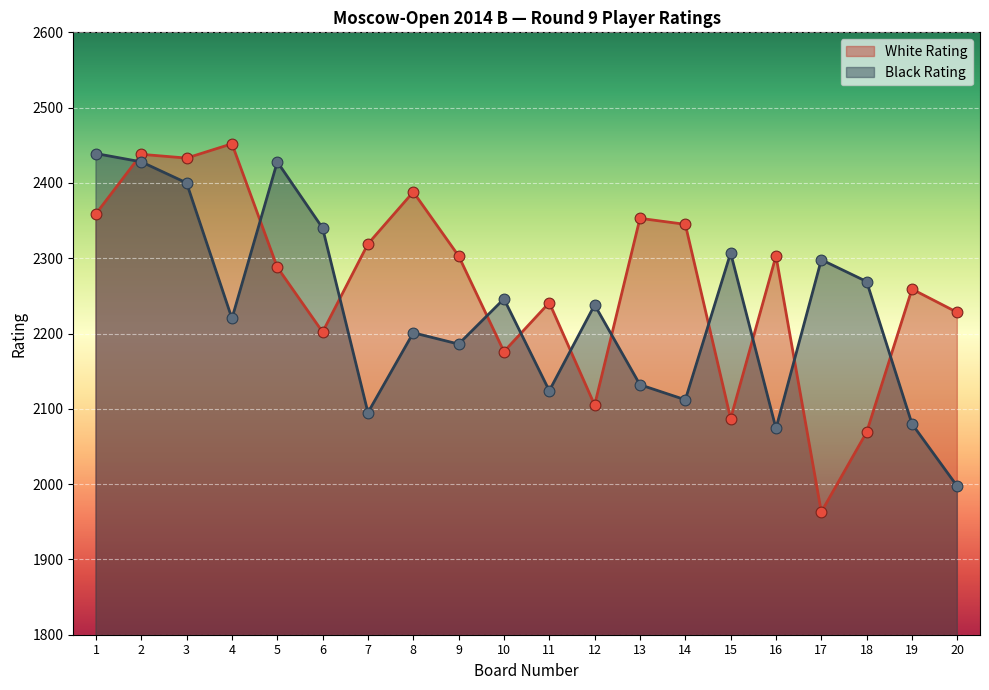

At how many categories does at least one series exceed 2144?

20